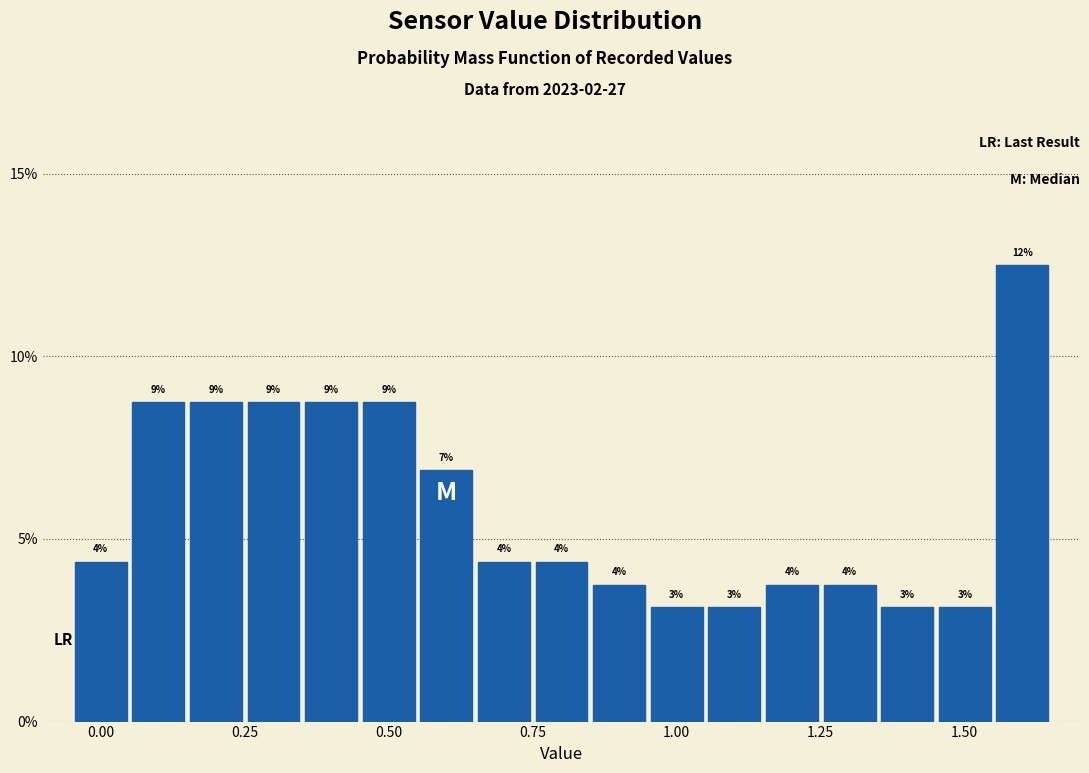

Read against the x-axis, roughly where is the centre of the tallest bar?

1.60